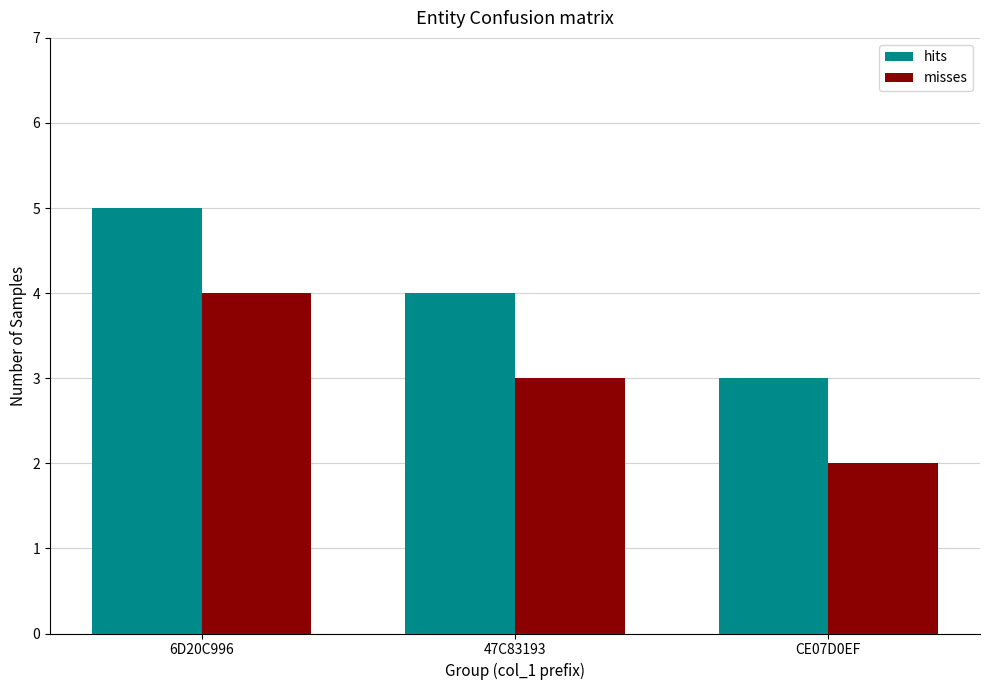

Rank the series at 6D20C996 from highest to lowest value.

hits, misses